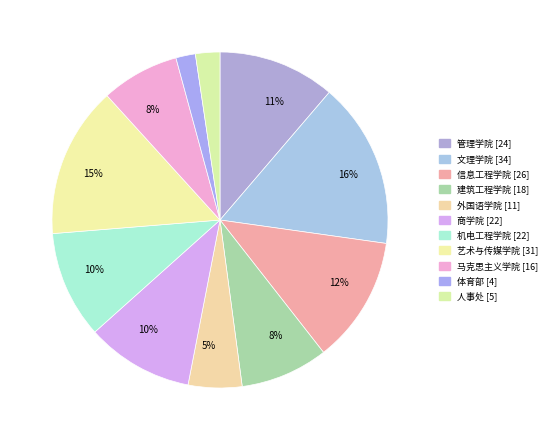

Is there any slice that represents more than half of the pie?

No